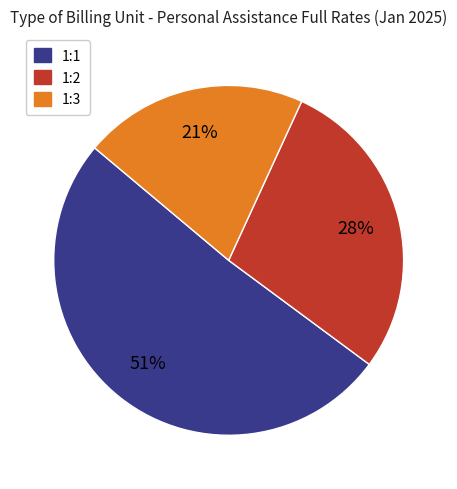

To the nearest percent, what is the difference between the largest and smallest slice percentages?

30%